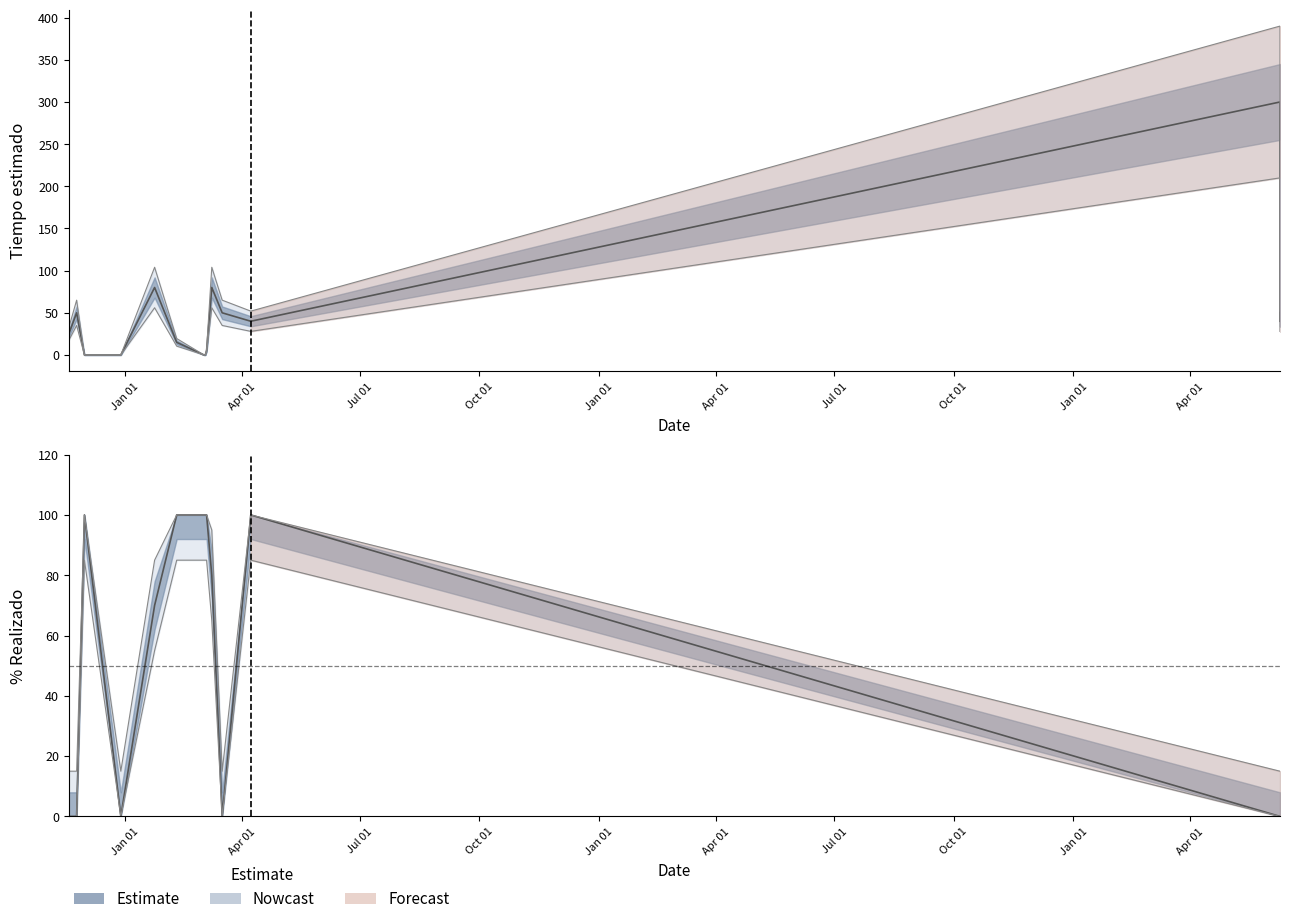

Reading right to left, what are all the values shown in this chart?

% Realizado: 2023-06-09=0	2023-06-09=0	2021-04-08=100	2021-03-17=0	2021-03-09=80	2021-03-05=100	2021-03-04=100	2021-03-03=100	2021-02-10=100	2021-01-24=70	2020-12-29=0	2020-12-01=100	2020-11-25=0	2020-11-19=0
Tiempo estimado: 2023-06-09=40	2023-06-09=300	2021-04-08=40	2021-03-17=50	2021-03-09=80	2021-03-05=5	2021-03-04=0	2021-03-03=0	2021-02-10=15	2021-01-24=80	2020-12-29=0	2020-12-01=0	2020-11-25=50	2020-11-19=25